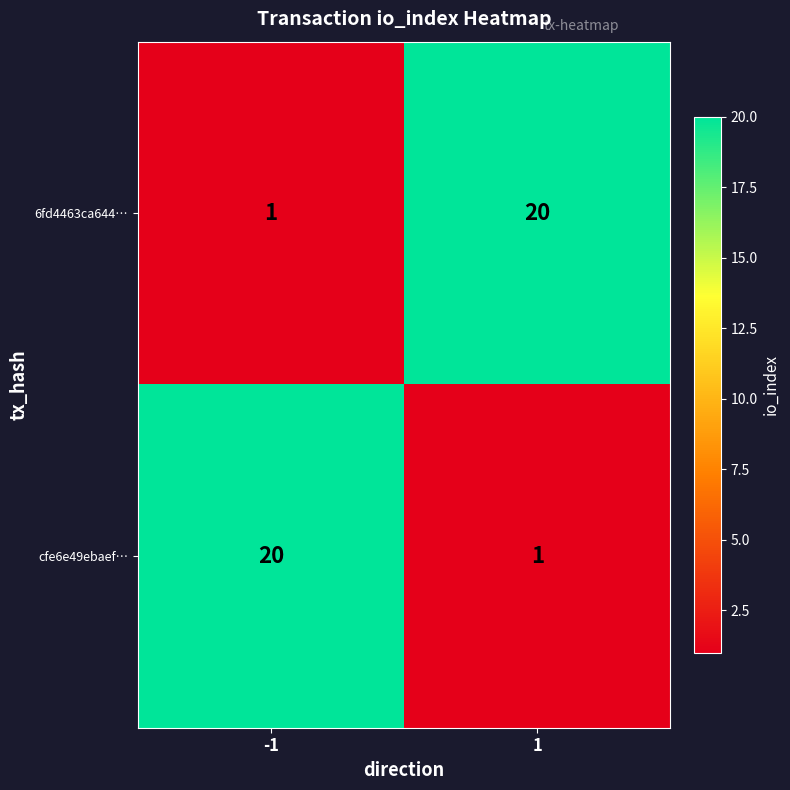

What is the approximate value of 6fd4463ca644… at 1?

20